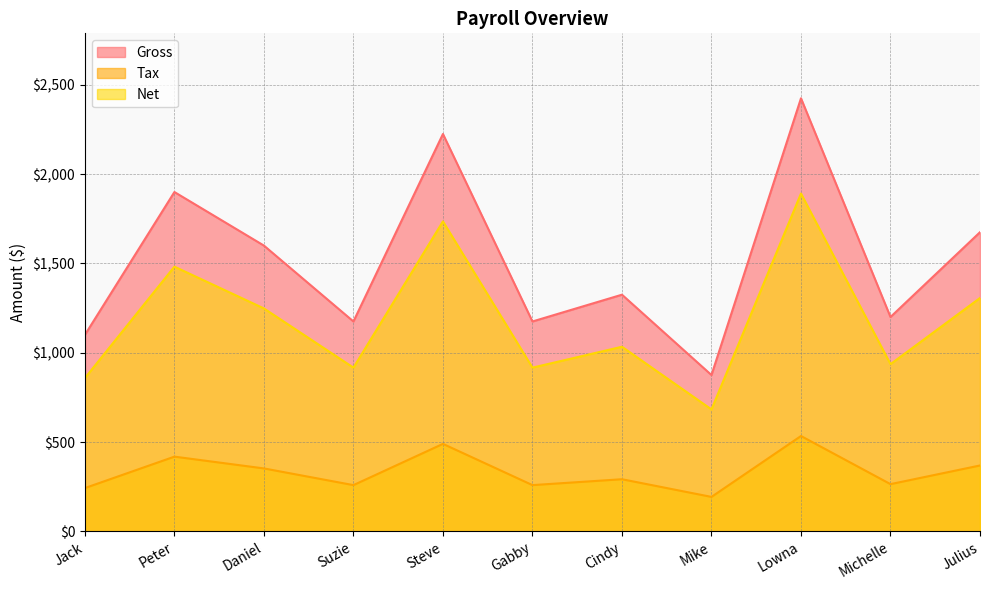

Read the Gross value at Gabby.

1175.0